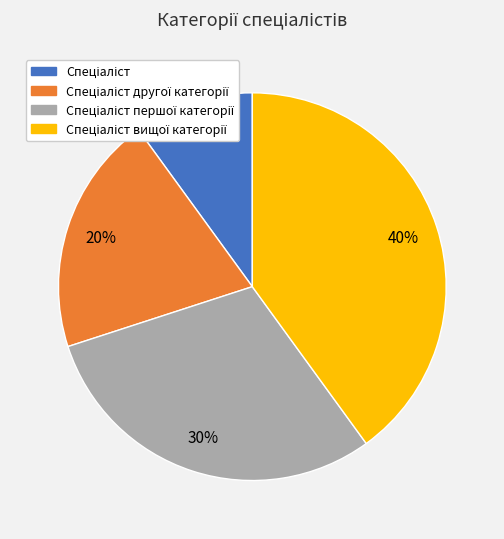

How many slices are in this pie chart?

4